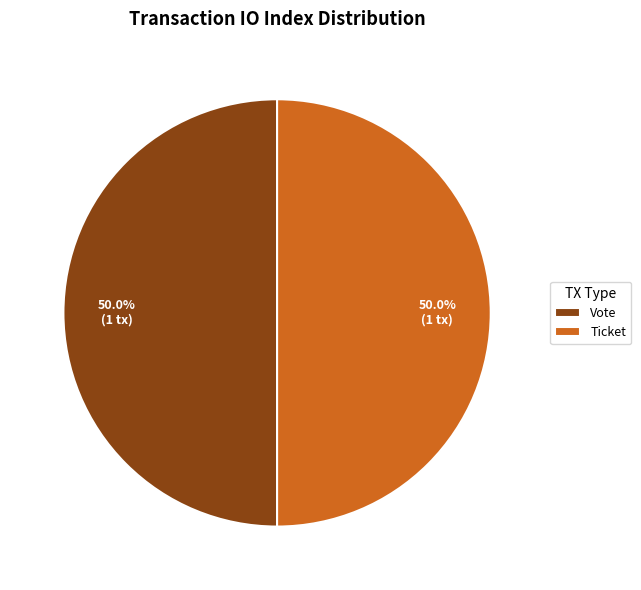

Is the sum of Ticket and Vote greater than half?

Yes